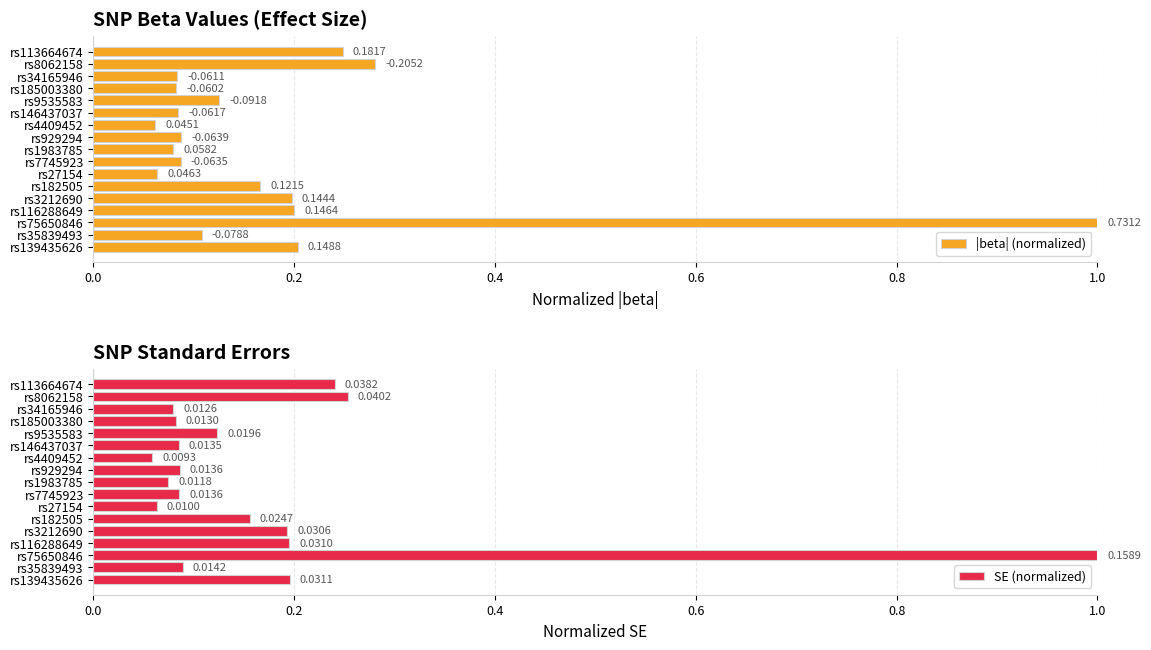

Rank the categories by SE (normalized) value from lowest to highest.

rs4409452, rs27154, rs1983785, rs34165946, rs185003380, rs146437037, rs7745923, rs929294, rs35839493, rs9535583, rs182505, rs3212690, rs116288649, rs139435626, rs113664674, rs8062158, rs75650846